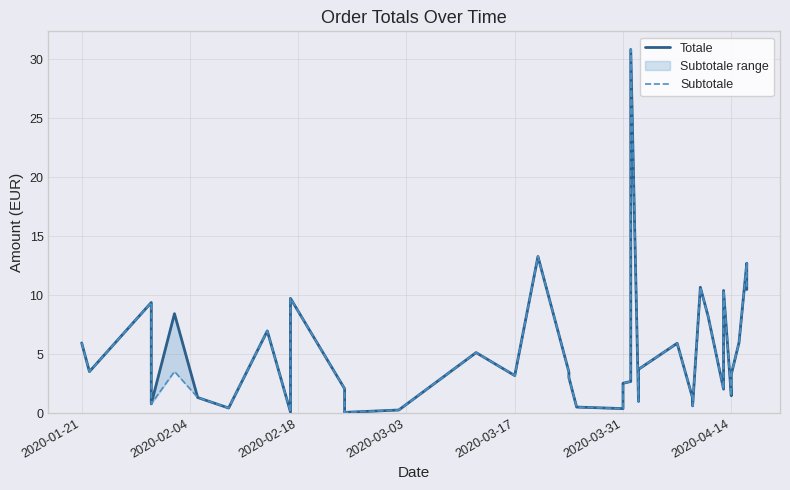

What is the value of the Subtotale point at the 20th from the left?

3.5